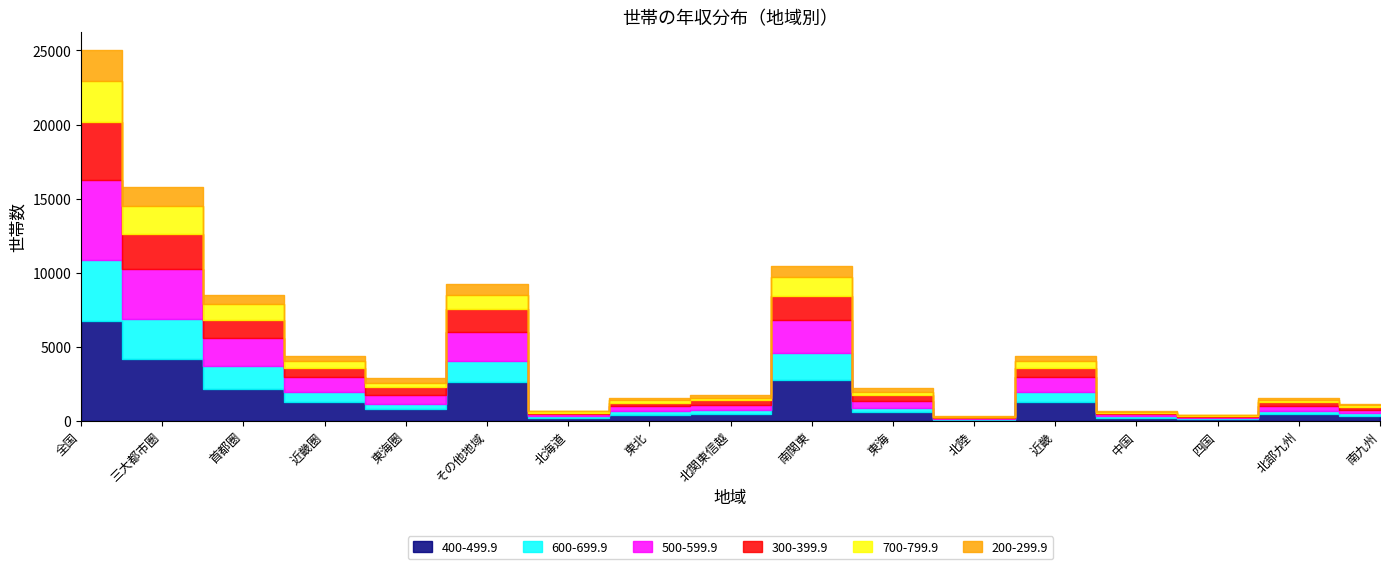

What is the total value across all series at 近畿?

4396